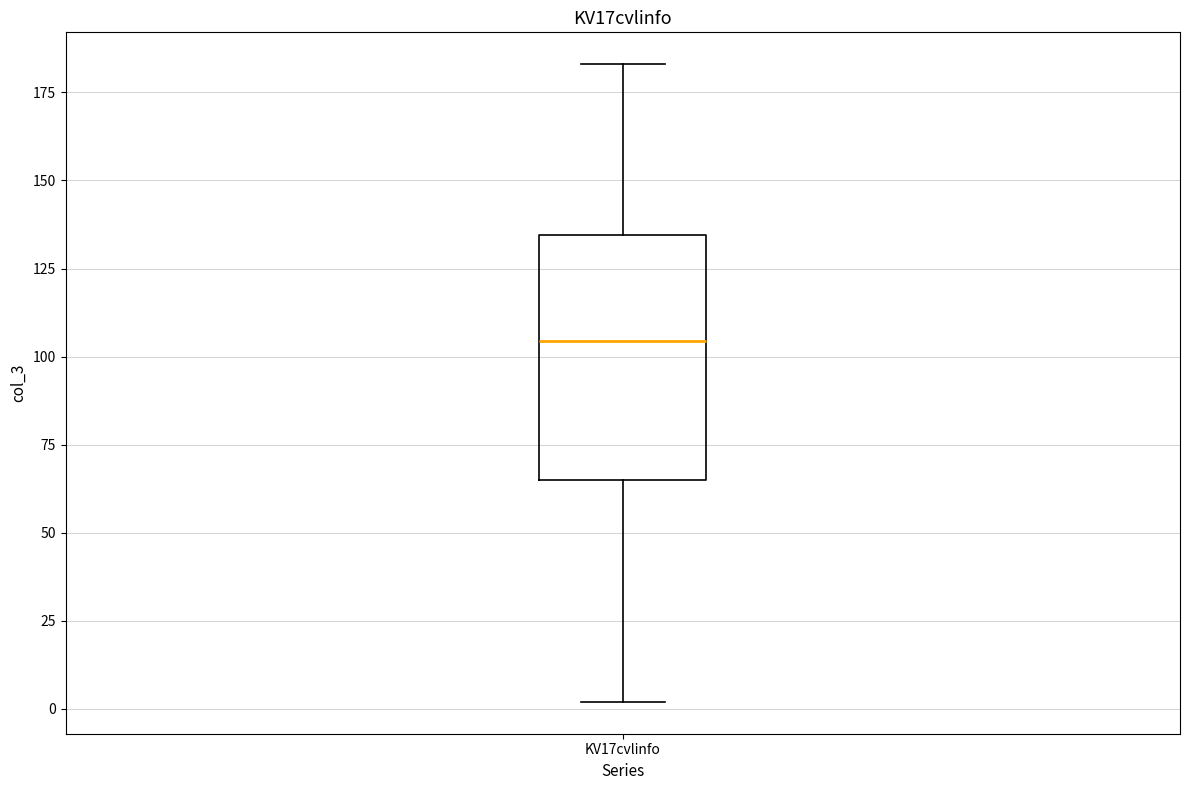

Transcribe this box plot: give where the median line is, the range the box spans, and where the two whiskers end, as read against the y-axis. The values are not printed on the chart, so give them approximately, as read against the axis.

median 105, box 65 to 135, whiskers 0 to 185